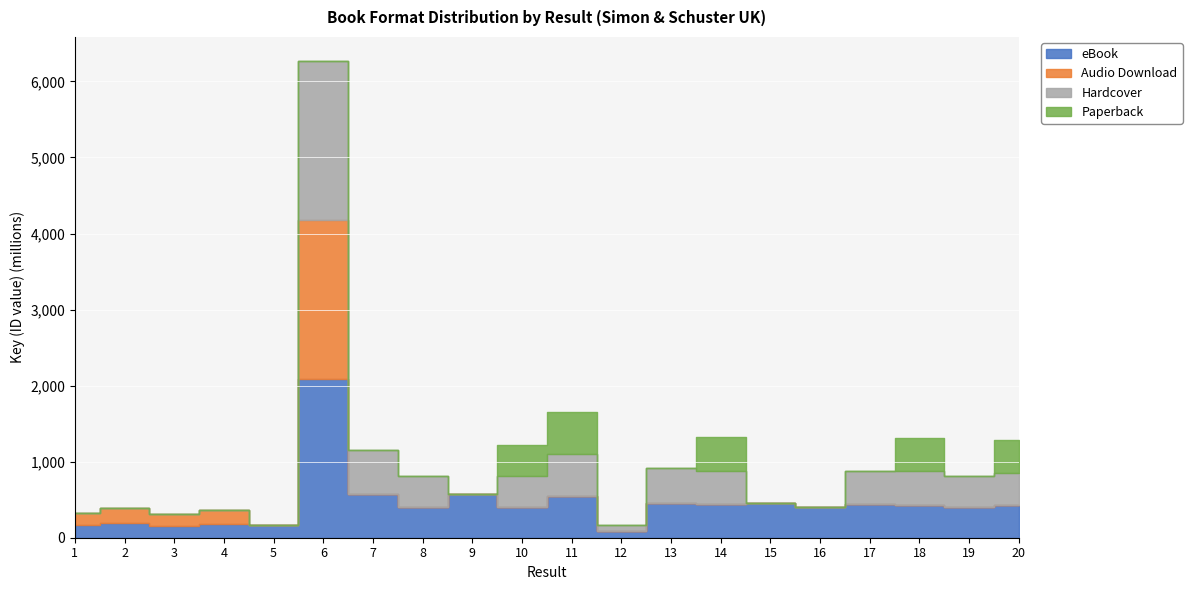

What are all the series names shown in the legend?

eBook, Audio Download, Hardcover, Paperback